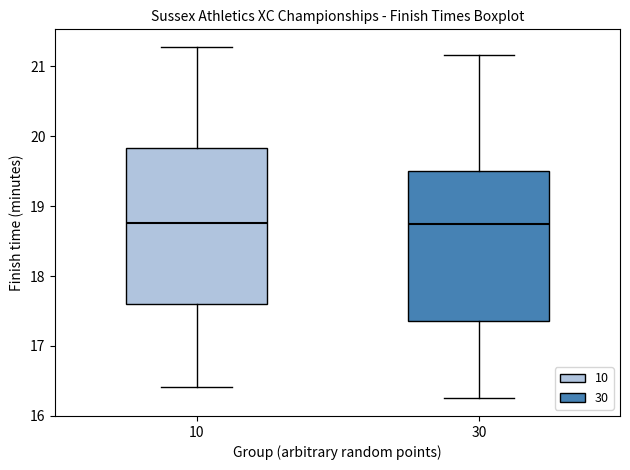

Reading left to right, read every box against the y-axis: the position of its median line, the range the box covers, and the ends of its whiskers. The values are not printed on the chart, so give them approximately, as read against the axis.

10: median 18.8, box 17.6 to 19.8, whiskers 16.4 to 21.3
30: median 18.7, box 17.4 to 19.5, whiskers 16.3 to 21.2